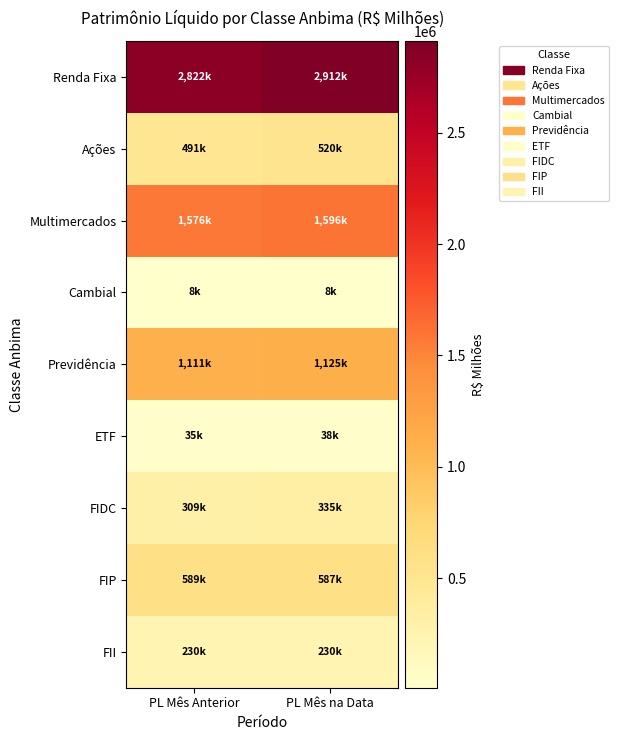

At which category does the chart reach its minimum across all series?

PL Mês na Data